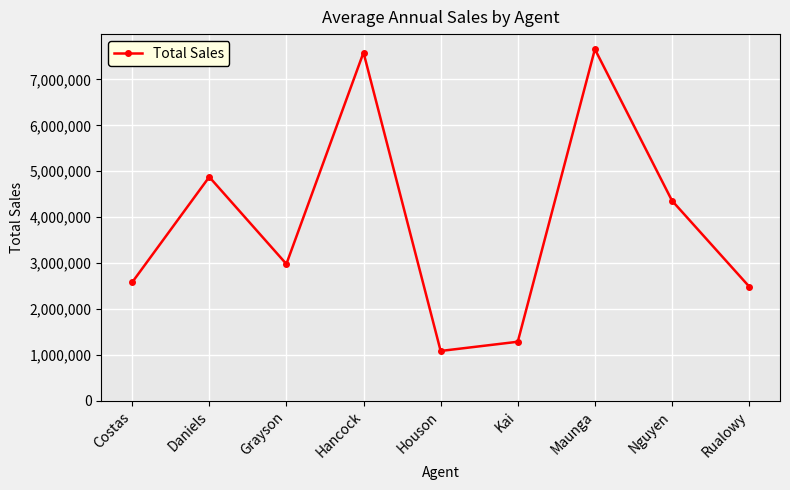

Is this an area chart (filled region under the line)?

No